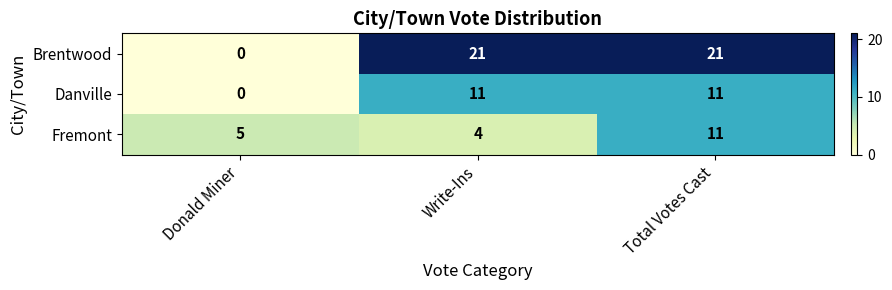

Which series has the largest range (max minus min)?

Brentwood